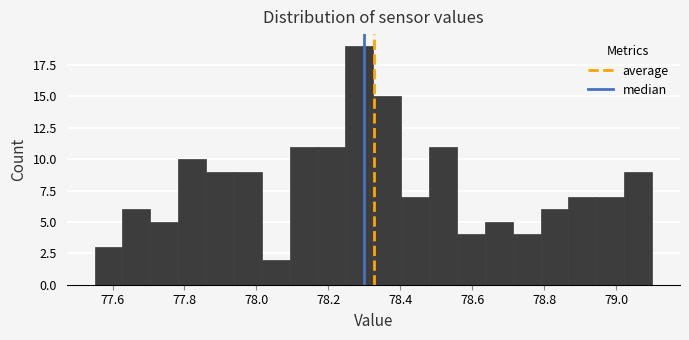

Around what value on the x-axis is the tallest bar? Give the approximate position of its centre, as read against the axis.

78.28